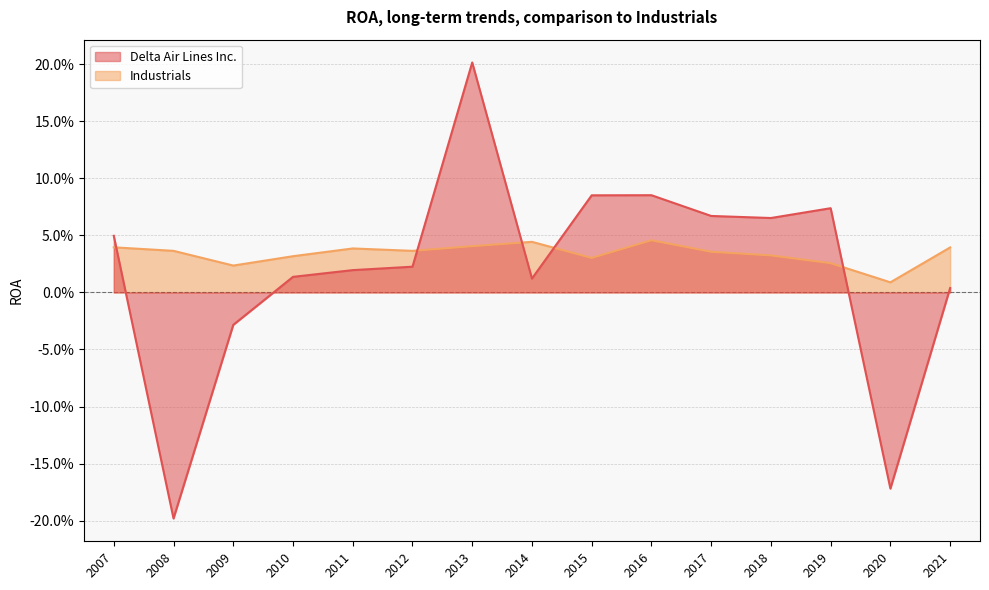

The Industrials series shows 0.0 at 2015. True or false?

False